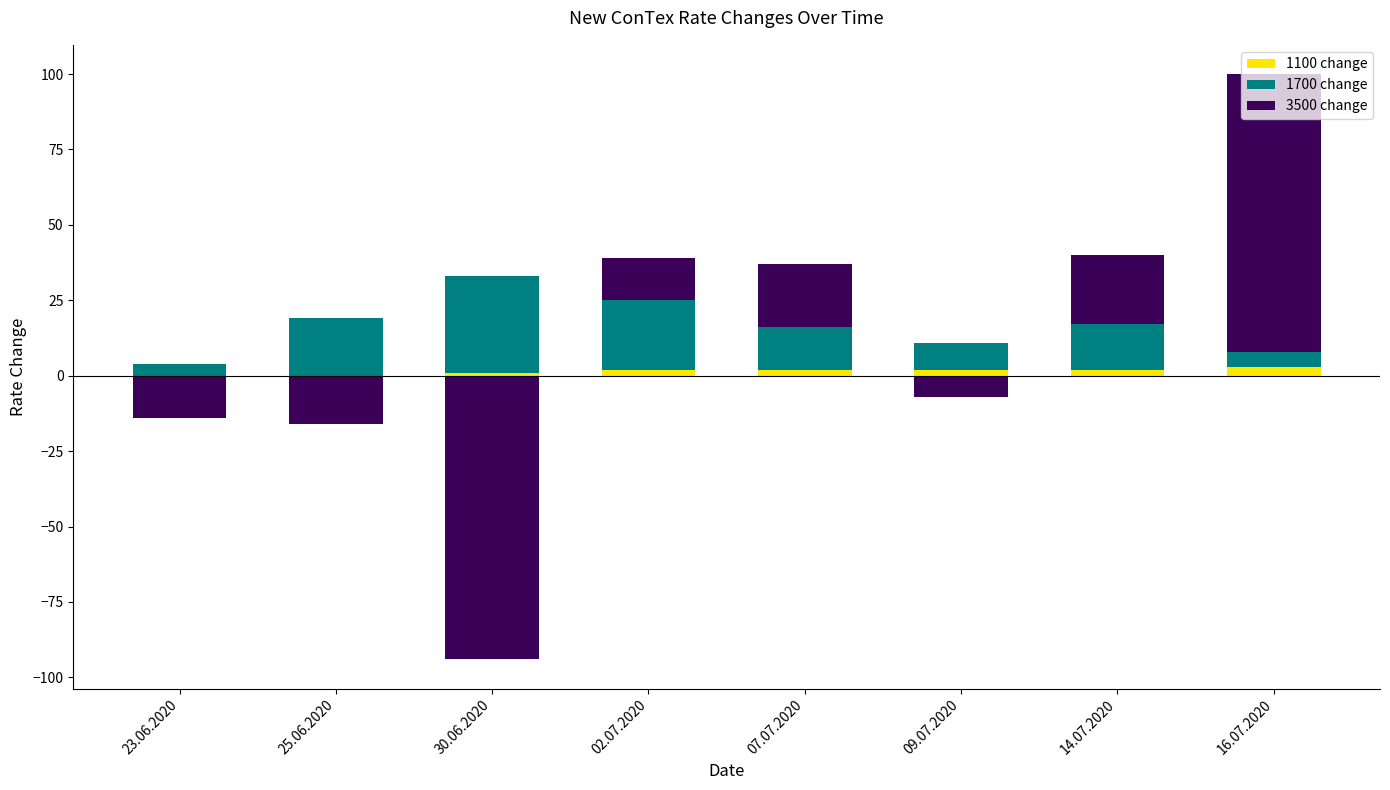

The 1700 change series shows 23 at 02.07.2020. True or false?

True